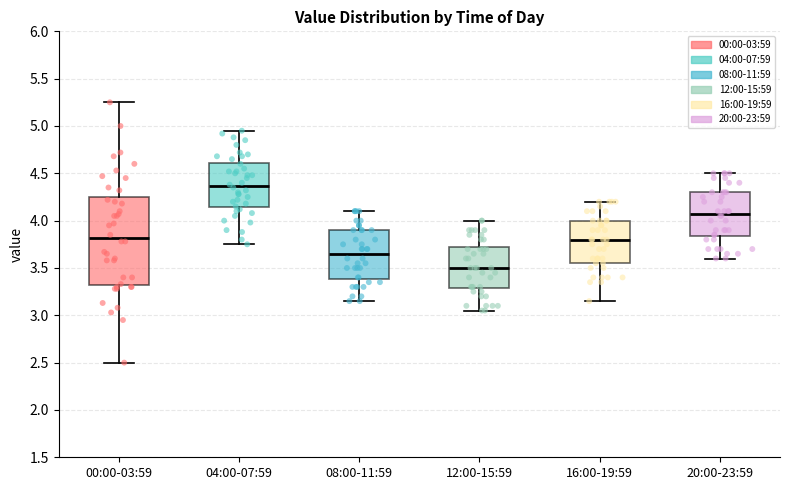

Reading left to right, transcribe this box plot: for each box, give where its median line is, the range the box spans, and where its two whiskers end, as read against the y-axis. The values are not printed on the chart, so give them approximately, as read against the axis.

00:00-03:59: median 3.80, box 3.30 to 4.25, whiskers 2.50 to 5.25
04:00-07:59: median 4.35, box 4.15 to 4.60, whiskers 3.75 to 4.95
08:00-11:59: median 3.65, box 3.40 to 3.90, whiskers 3.15 to 4.10
12:00-15:59: median 3.50, box 3.30 to 3.75, whiskers 3.05 to 4.00
16:00-19:59: median 3.80, box 3.55 to 4.00, whiskers 3.15 to 4.20
20:00-23:59: median 4.10, box 3.85 to 4.30, whiskers 3.60 to 4.50